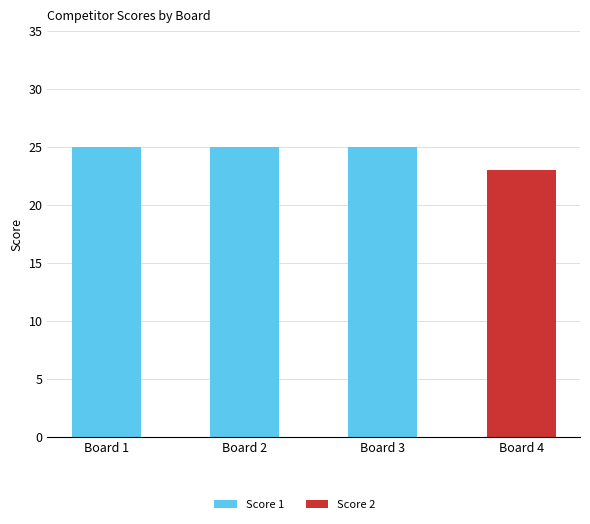

What are all the series names shown in the legend?

Score 1, Score 2